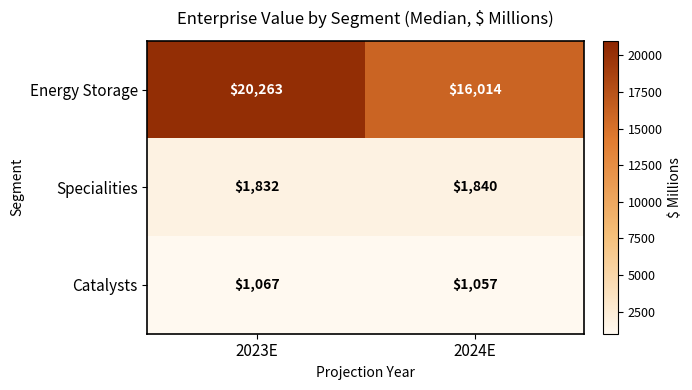

How many series are shown in this chart?

3